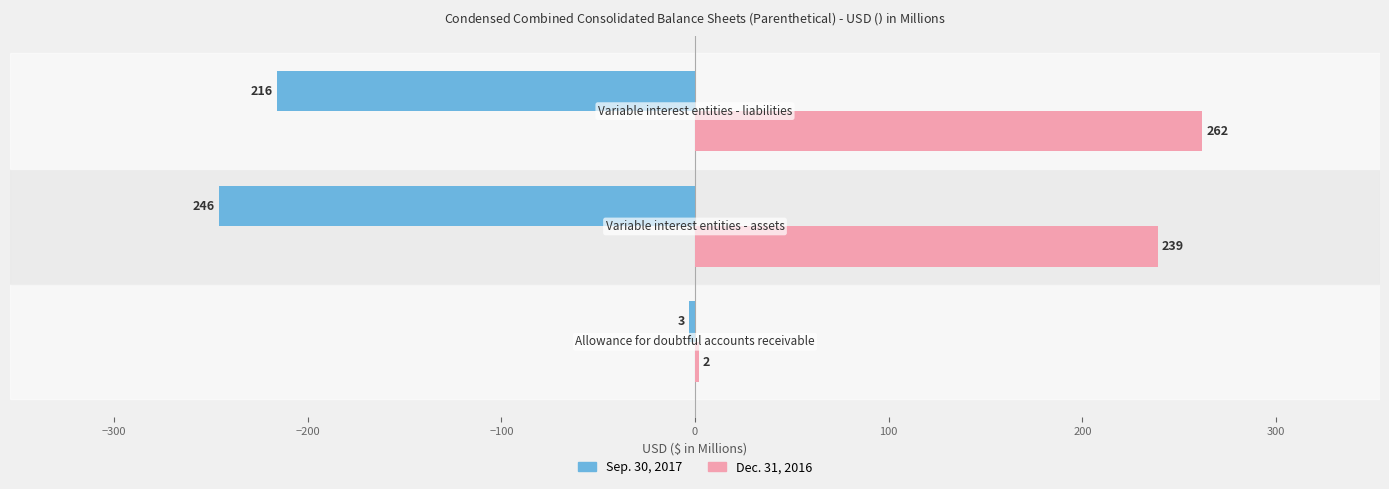

Which series has the largest total across all categories?

Dec. 31, 2016